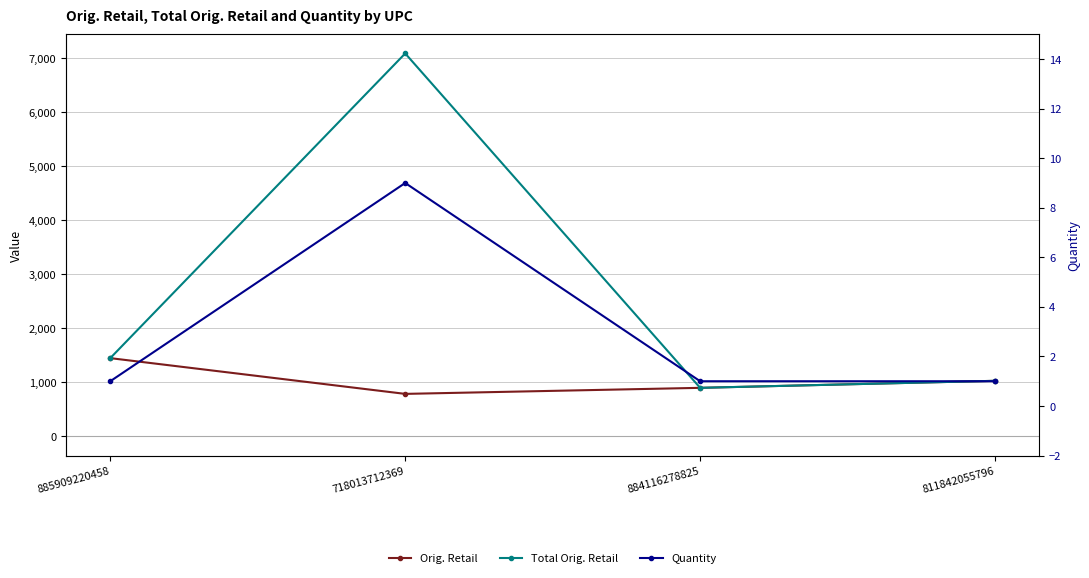

In Quantity, how many points are higher than both neighbors (excluding endpoints)?

1